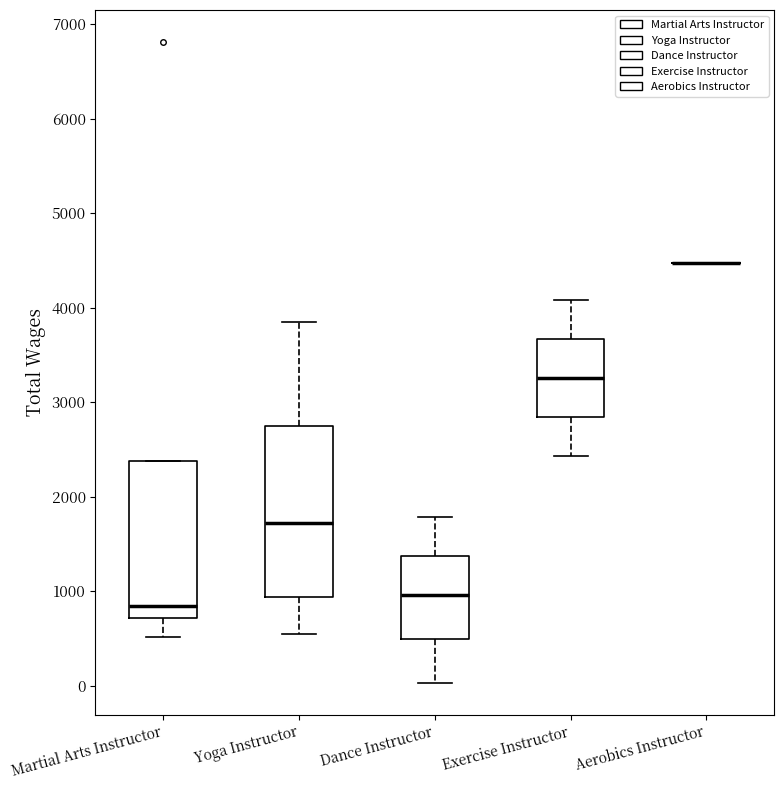

Reading left to right, transcribe this box plot: for each box, give where its median line is, the range the box spans, and where its two whiskers end, as read against the y-axis. The values are not printed on the chart, so give them approximately, as read against the axis.

Martial Arts Instructor: median 800, box 700 to 2400, whiskers 500 to 2400
Yoga Instructor: median 1700, box 900 to 2700, whiskers 500 to 3900
Dance Instructor: median 1000, box 500 to 1400, whiskers 0 to 1800
Exercise Instructor: median 3300, box 2800 to 3700, whiskers 2400 to 4100
Aerobics Instructor: box collapsed to a line at 4500, whiskers 4500 to 4500